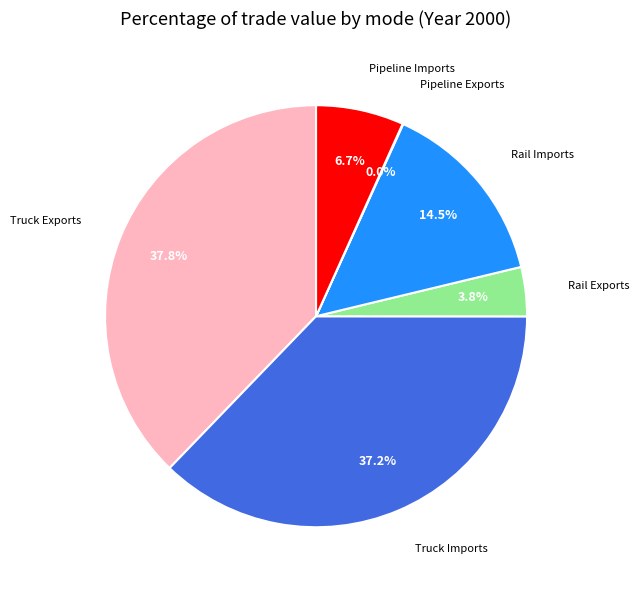

Is Rail Imports the majority of the pie?

No